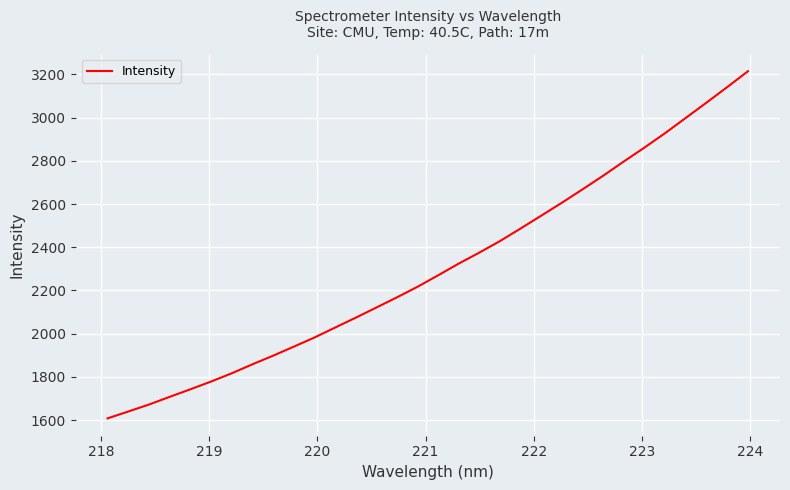

What is the greatest value displayed?

3214.9